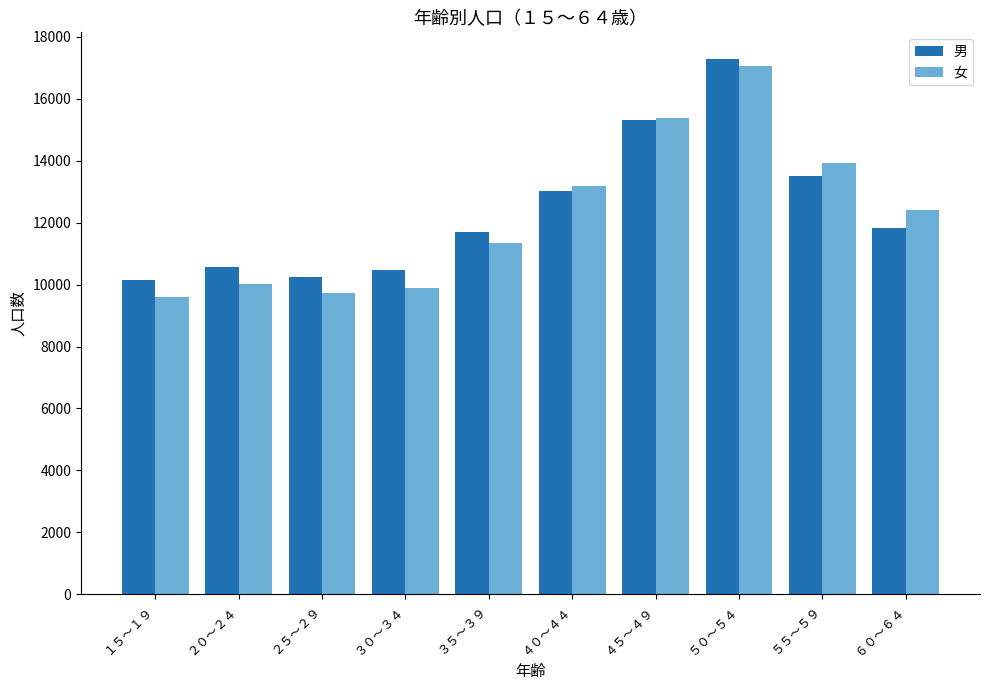

What position from the right is ２０～２４?

9